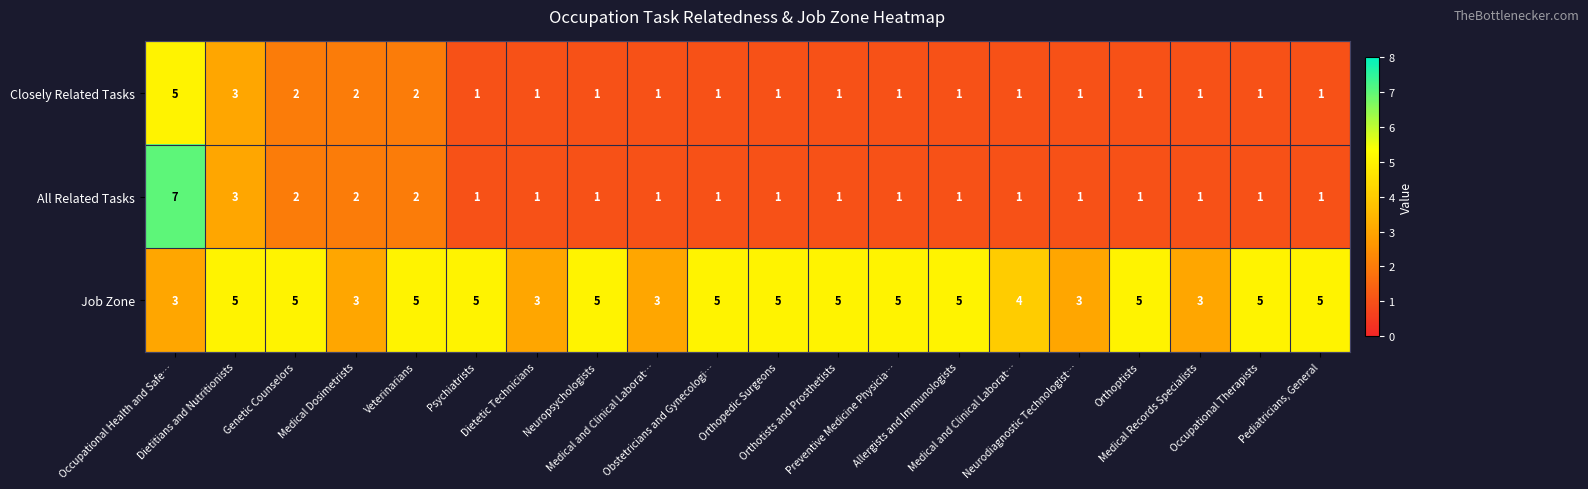

How many series are shown in this chart?

3